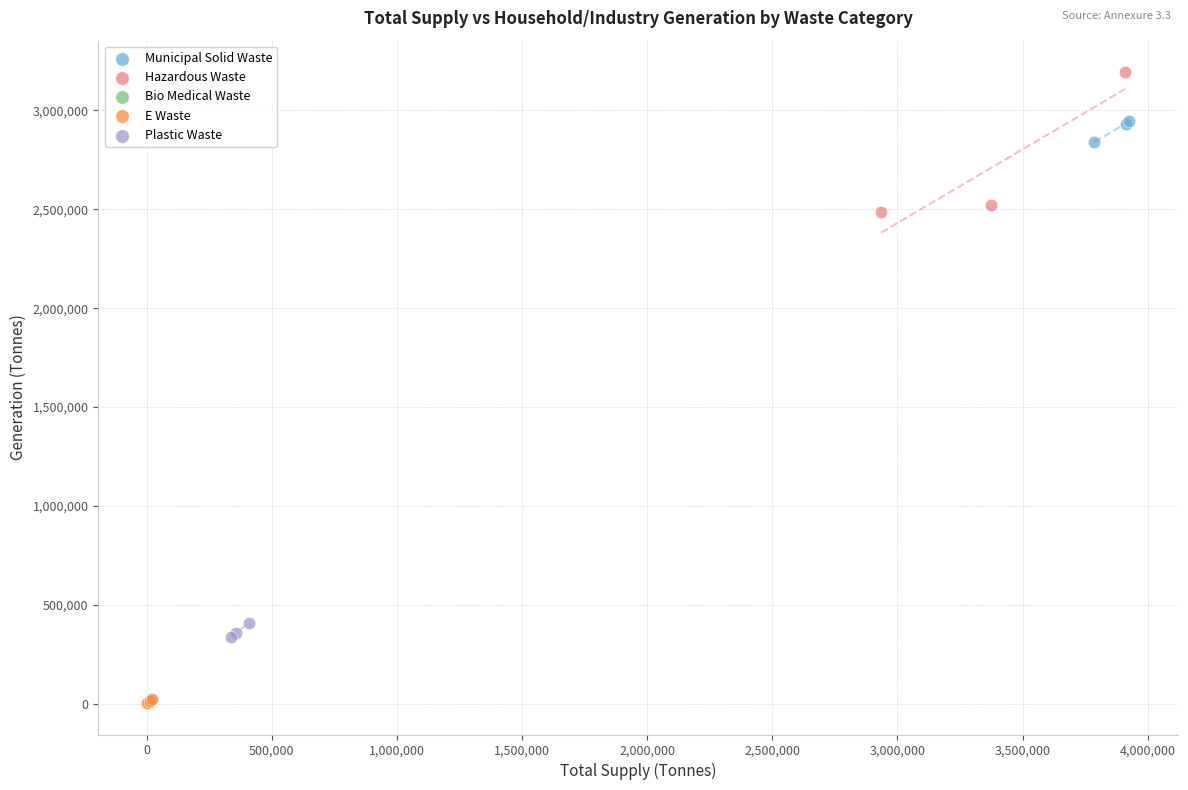

Which series reaches the maximum Y coordinate?

Hazardous Waste